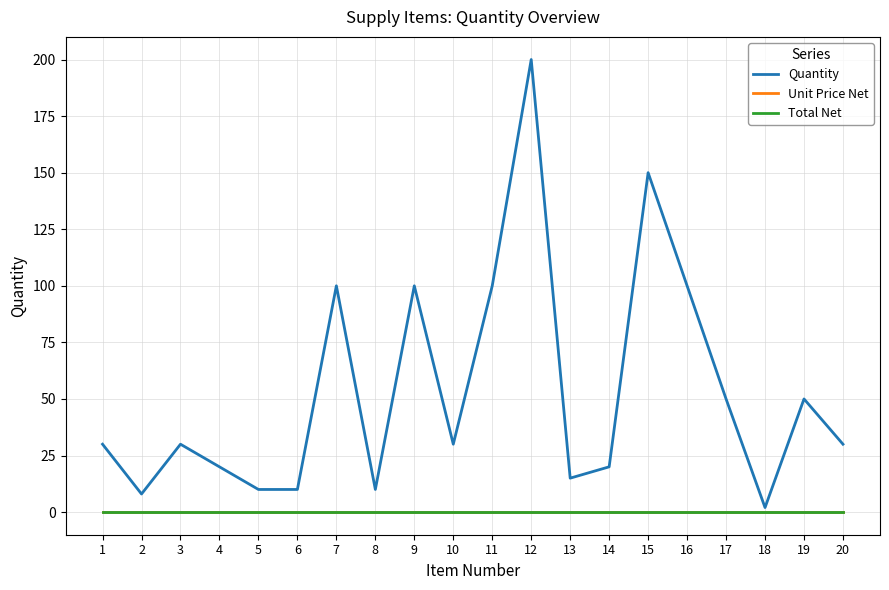

Reading left to right, list all the values displayed in this chart.

Quantity: 30	8	30	20	10	10	100	10	100	30	100	200	15	20	150	100	50	2	50	30
Unit Price Net: 0	0	0	0	0	0	0	0	0	0	0	0	0	0	0	0	0	0	0	0
Total Net: 0	0	0	0	0	0	0	0	0	0	0	0	0	0	0	0	0	0	0	0